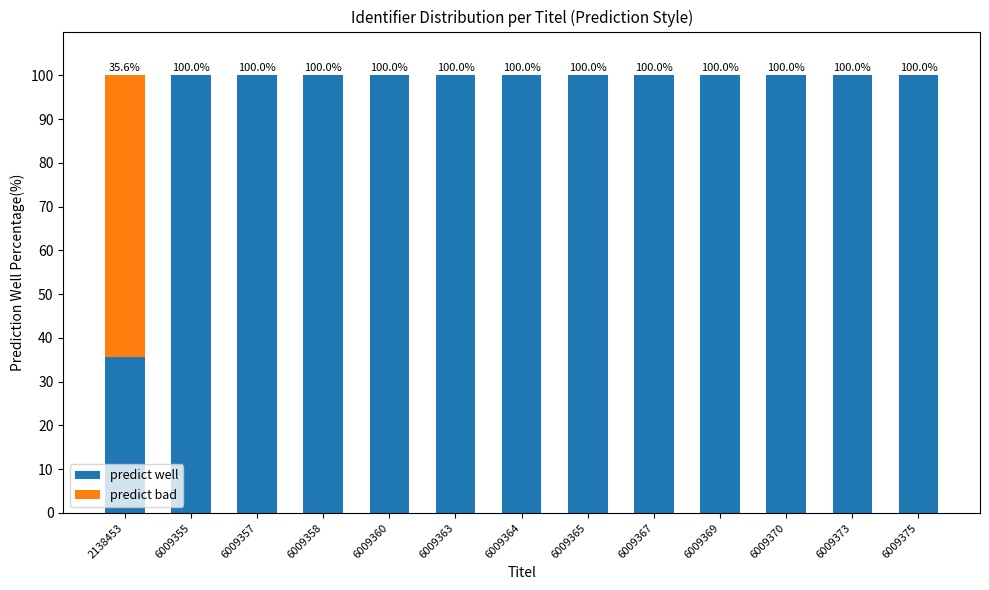

What is the total value across all series at 6009357?

100.0